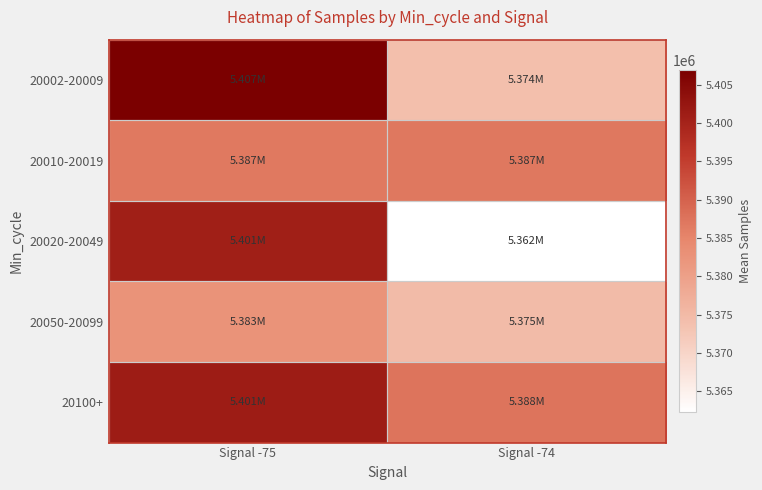

Which has a higher value, Signal -74 or Signal -75?

Signal -75